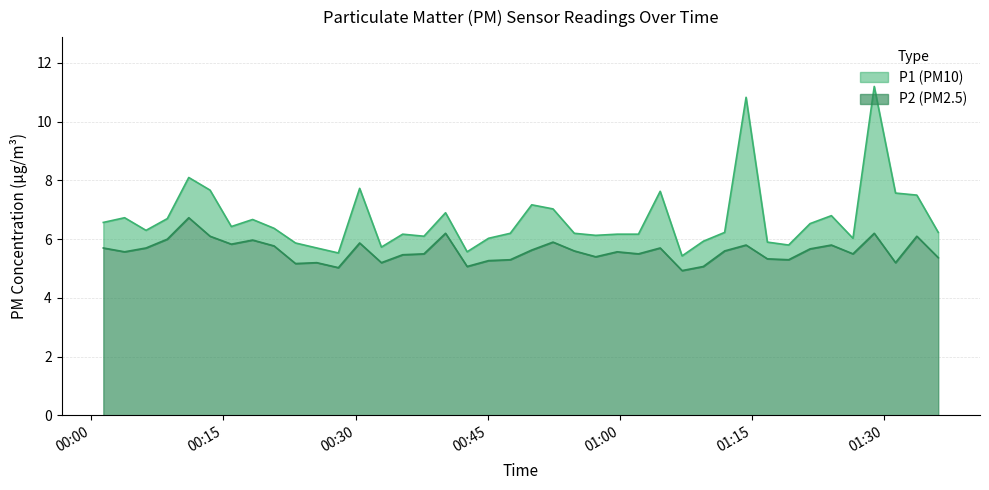

At which category does P1 reach its first local peak?

2023-11-19T00:03:47